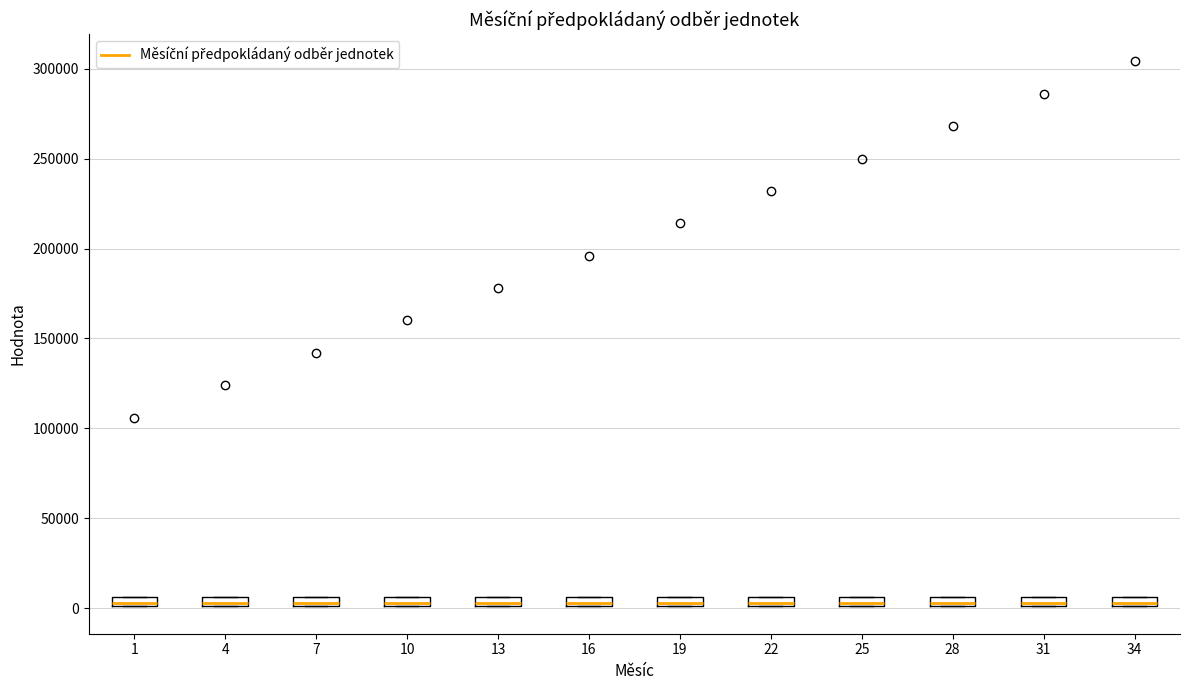

Where is the lower edge of the box at x = 16 on the y-axis? The values are not printed on the chart, so give them approximately, as read against the axis.

0